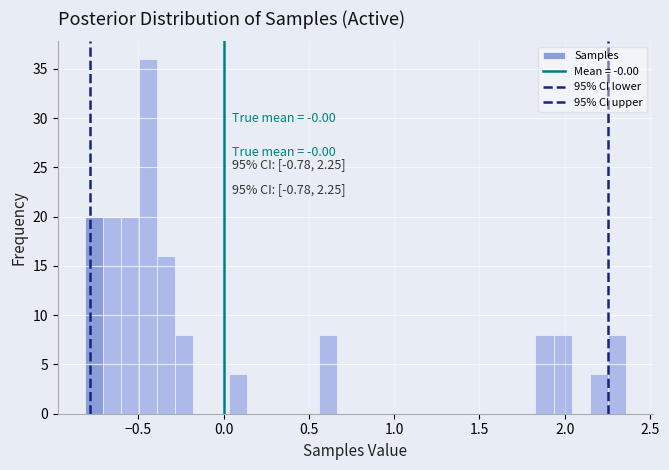

Around what value on the x-axis is the tallest bar? Give the approximate position of its centre, as read against the axis.

-0.45